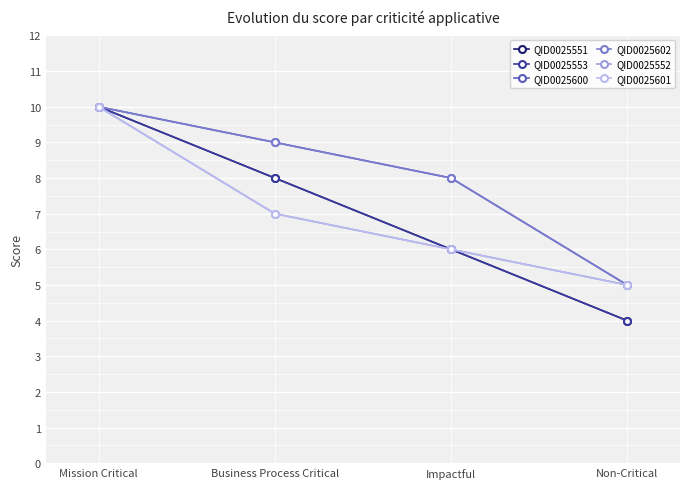

Is this an area chart (filled region under the line)?

No